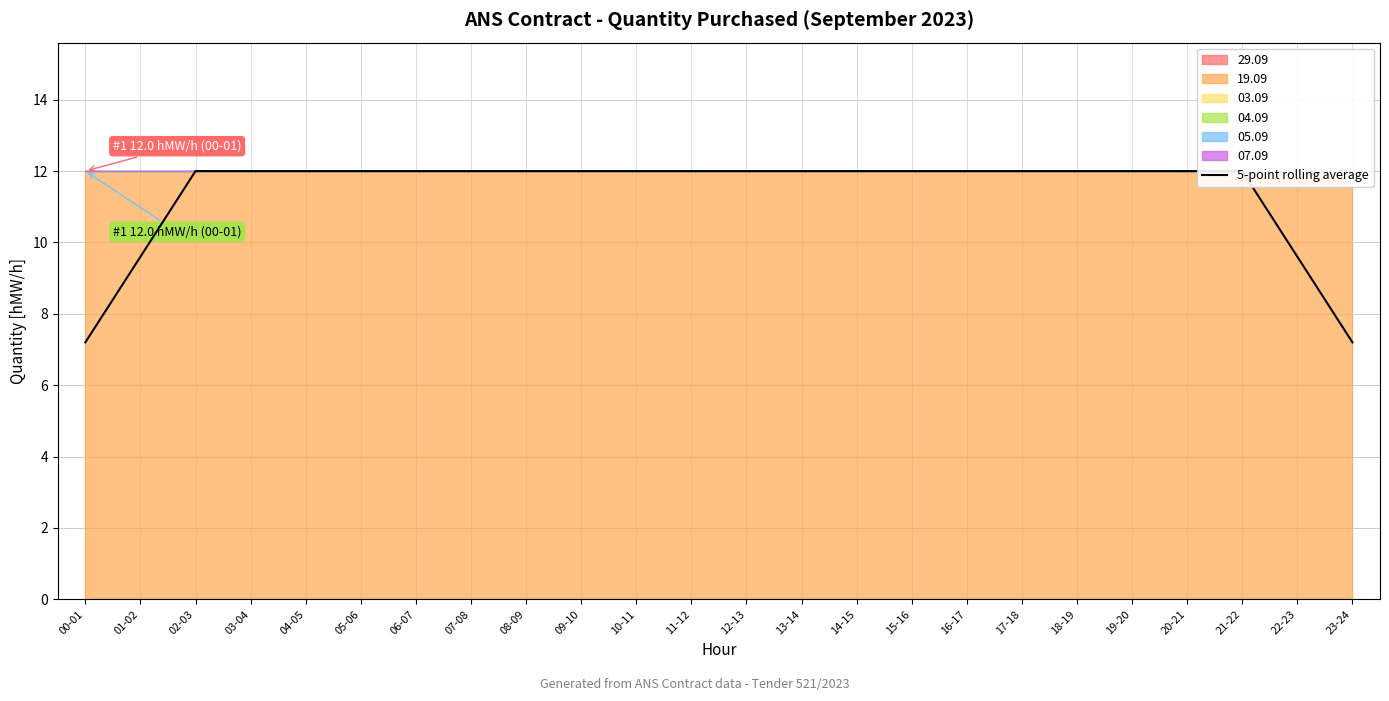

What is the value of the 8th point from the left?

12.0